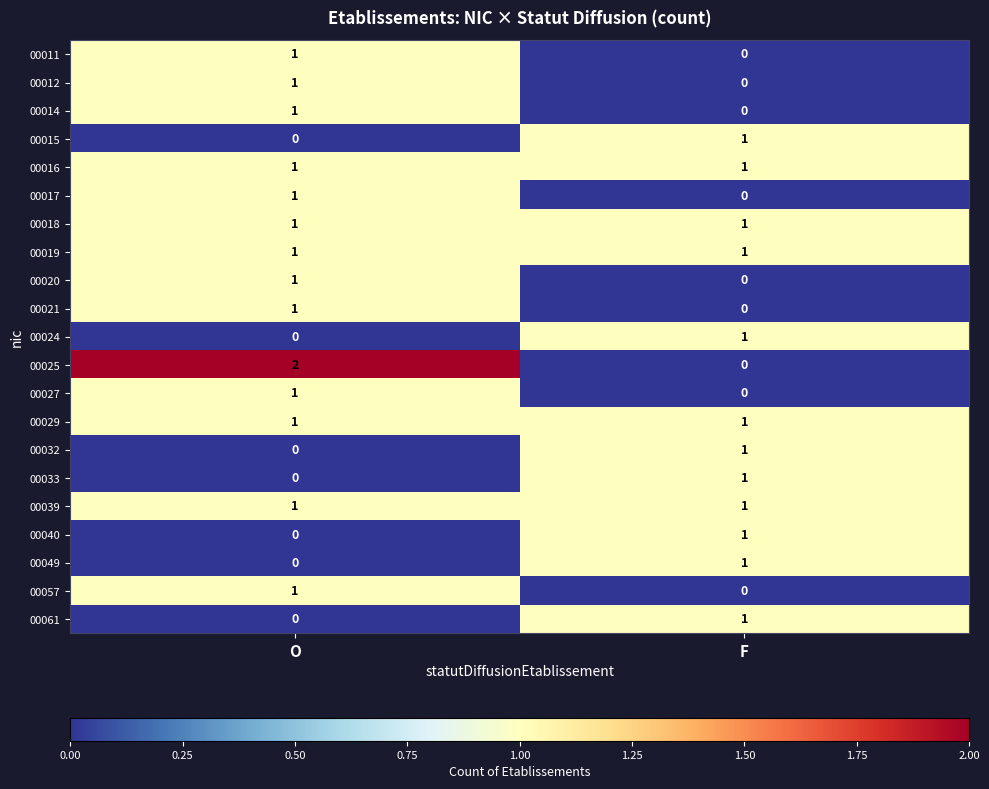

Where is 00020 nearest to the value 0?

F